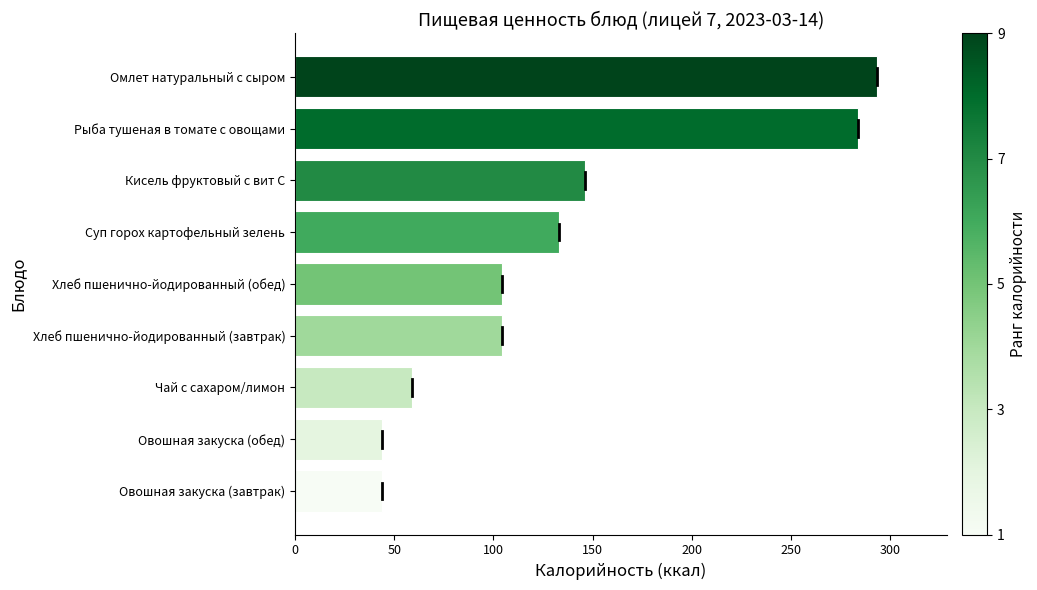

True or false: the data shows 402.1 at Рыба тушеная в томате с овощами.

False